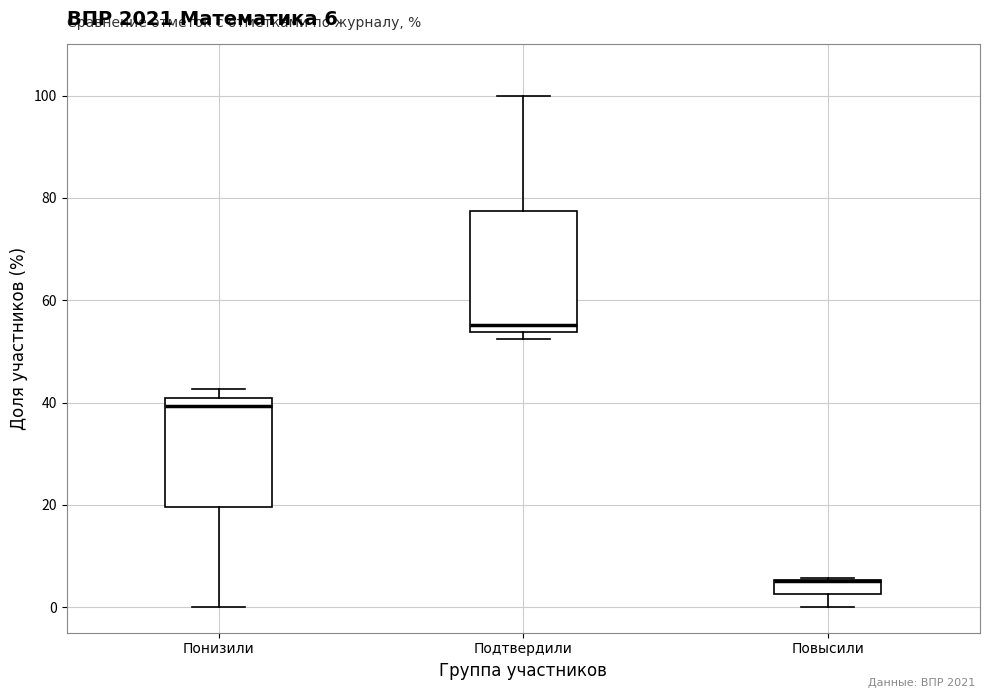

Which box is the tallest, from its lower edge to its upper edge?

Подтвердили